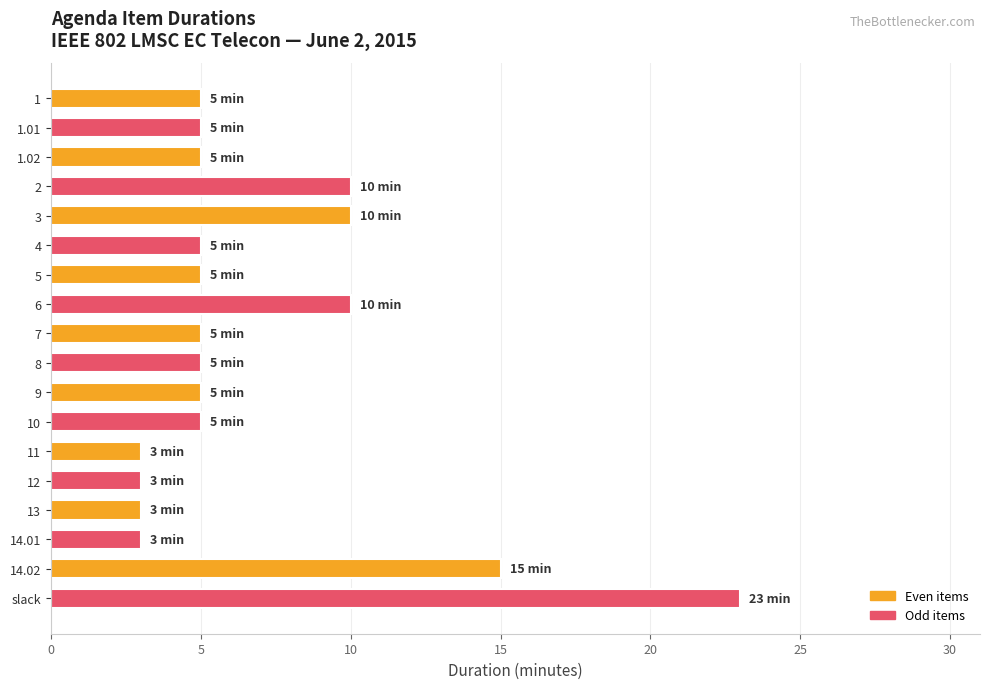

What is the label of the 13th bar from the bottom?

4